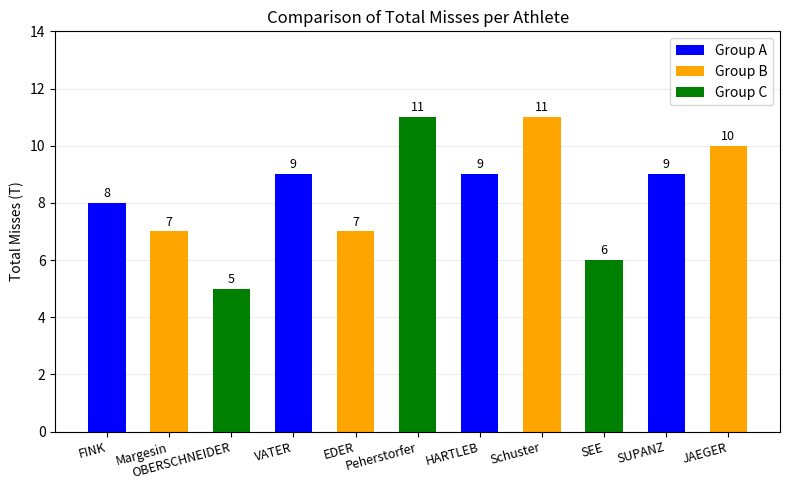

What is the difference between the second highest and minimum values?

6